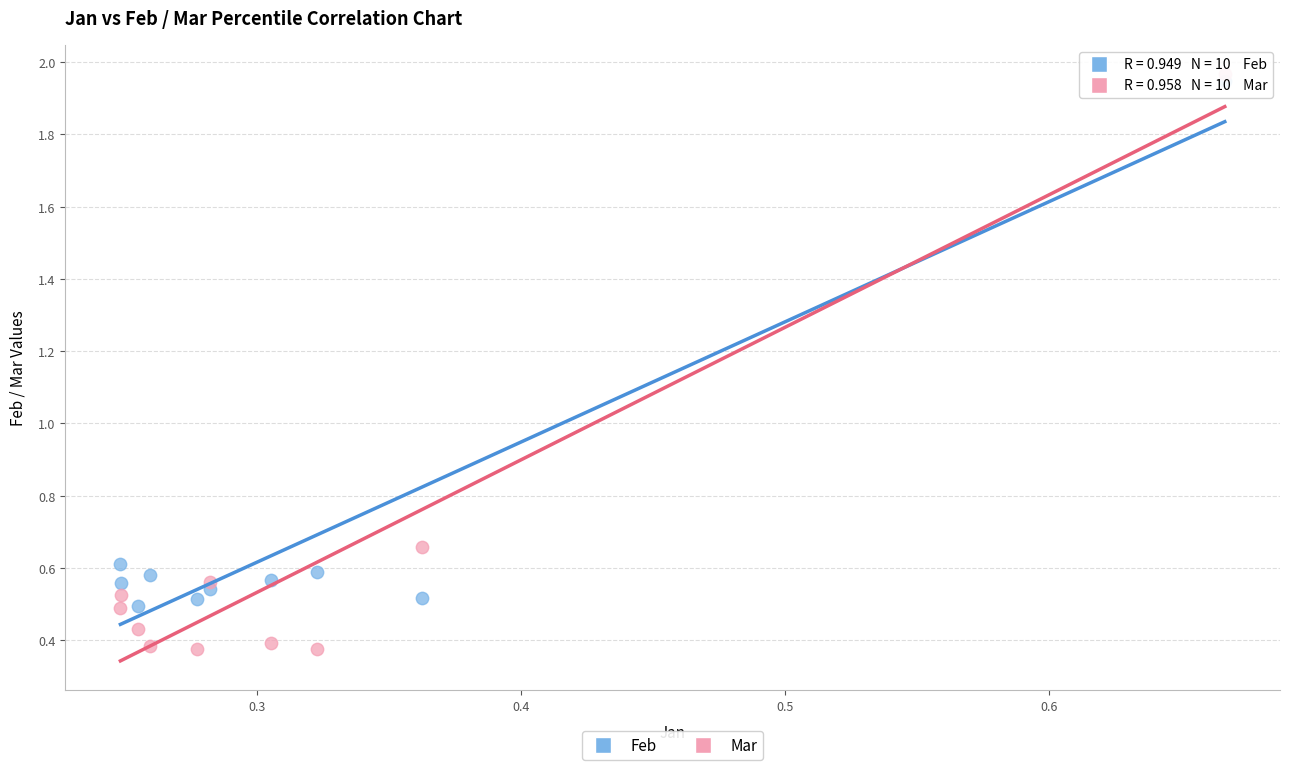

Across all data points, what is the range of Y values (max minus min)?

1.6